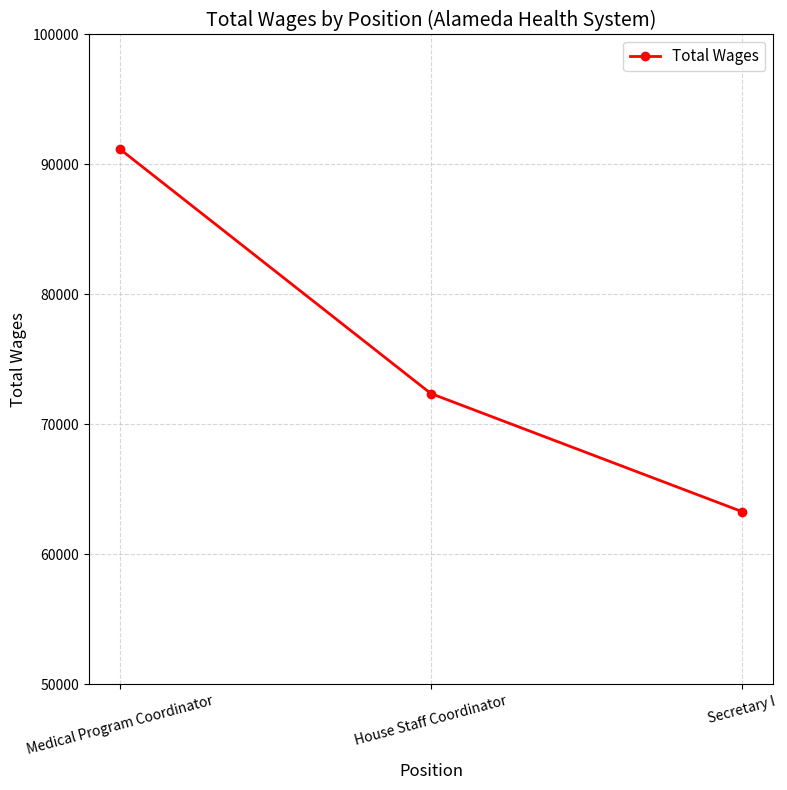

What is the greatest value displayed?

91186